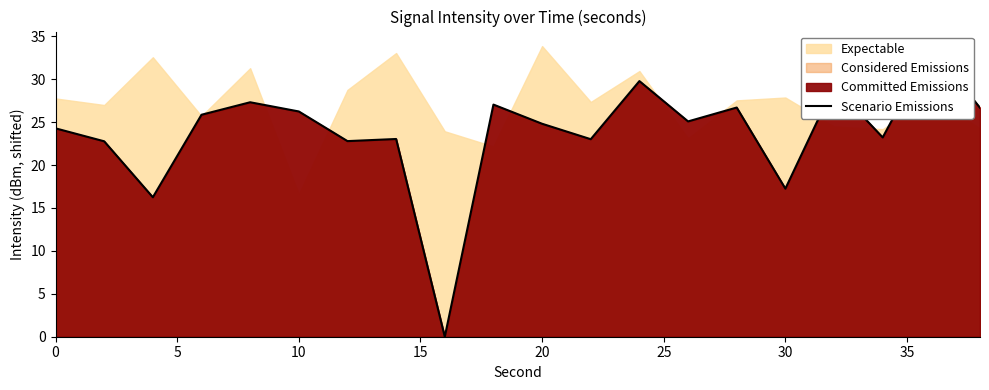

What is the greatest value displayed?

33.8